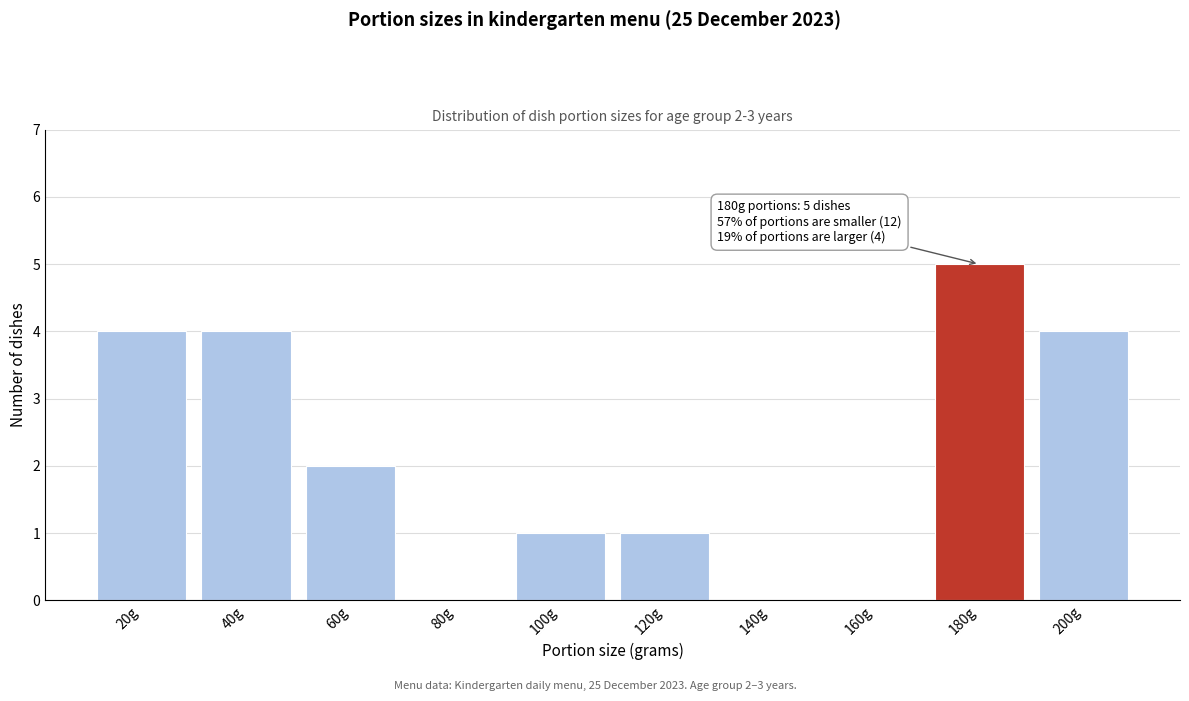

Reading left to right, transcribe all the data shown in this chart.

20g=4	40g=4	60g=2	80g=0	100g=1	120g=1	140g=0	160g=0	180g=5	200g=4